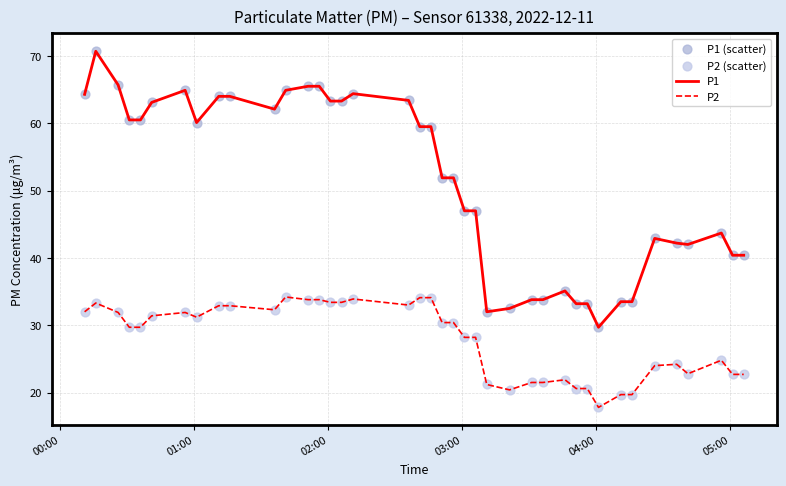

Which series has the largest total across all categories?

P1